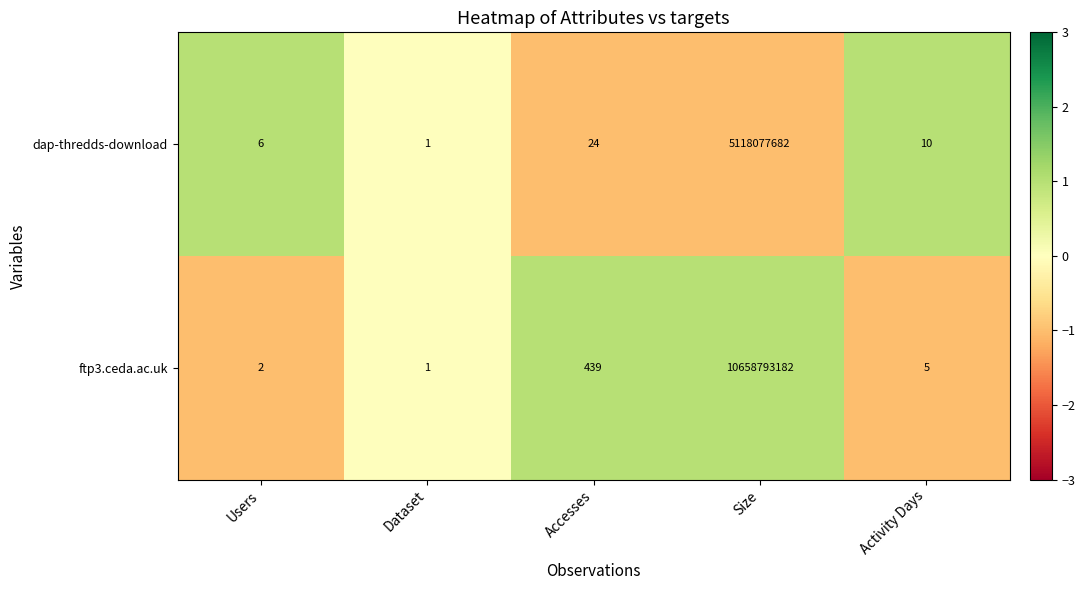

Between Accesses and Activity Days, which series saw the biggest shift?

ftp3.ceda.ac.uk